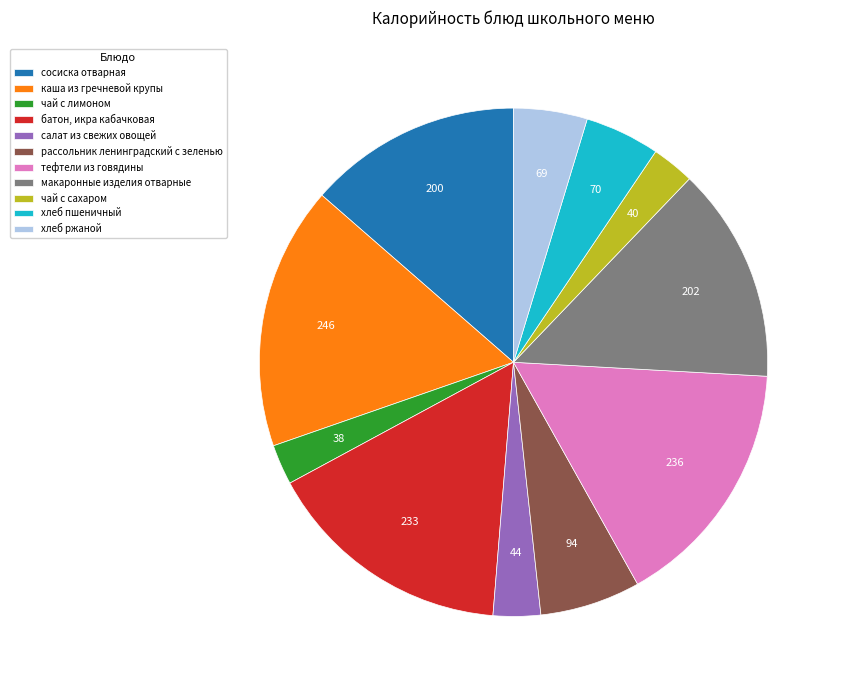

Count the number of slices in the pie.

11